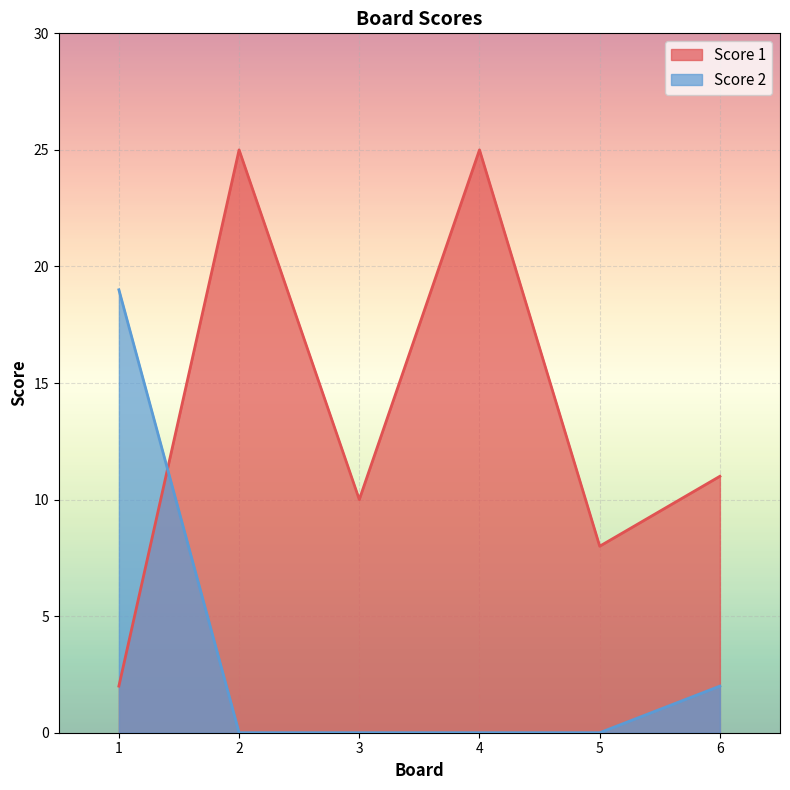

At how many categories does at least one series exceed 5?

6